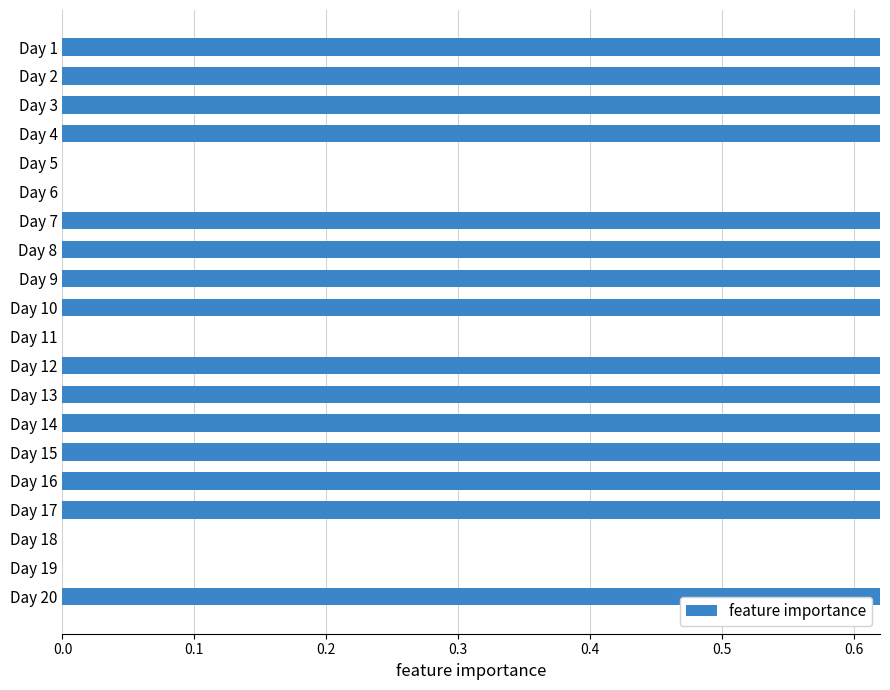

What position from the left is 8?

9